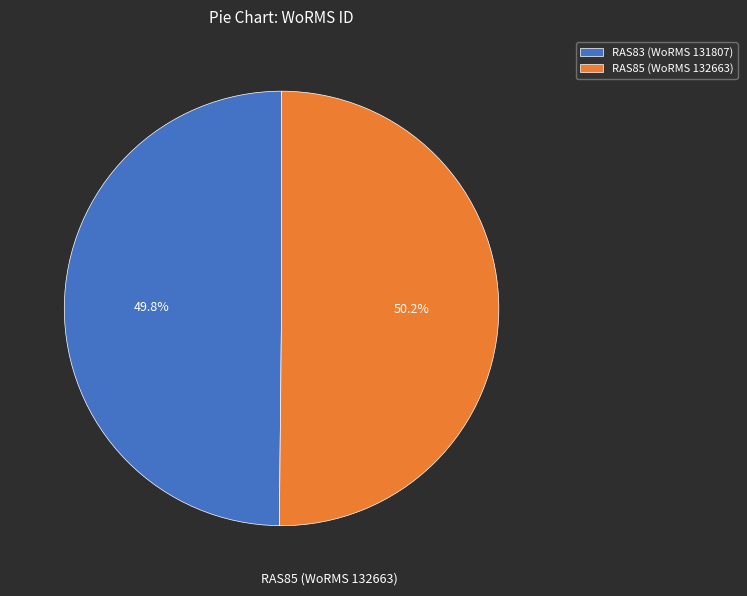

What percentage do RAS85 and RAS83 together represent?

100.0%